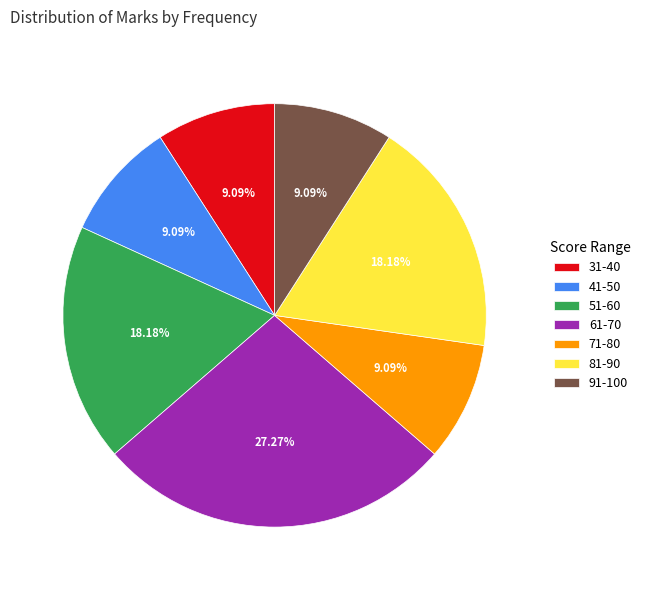

Does 71-80 account for over 50% of the chart?

No